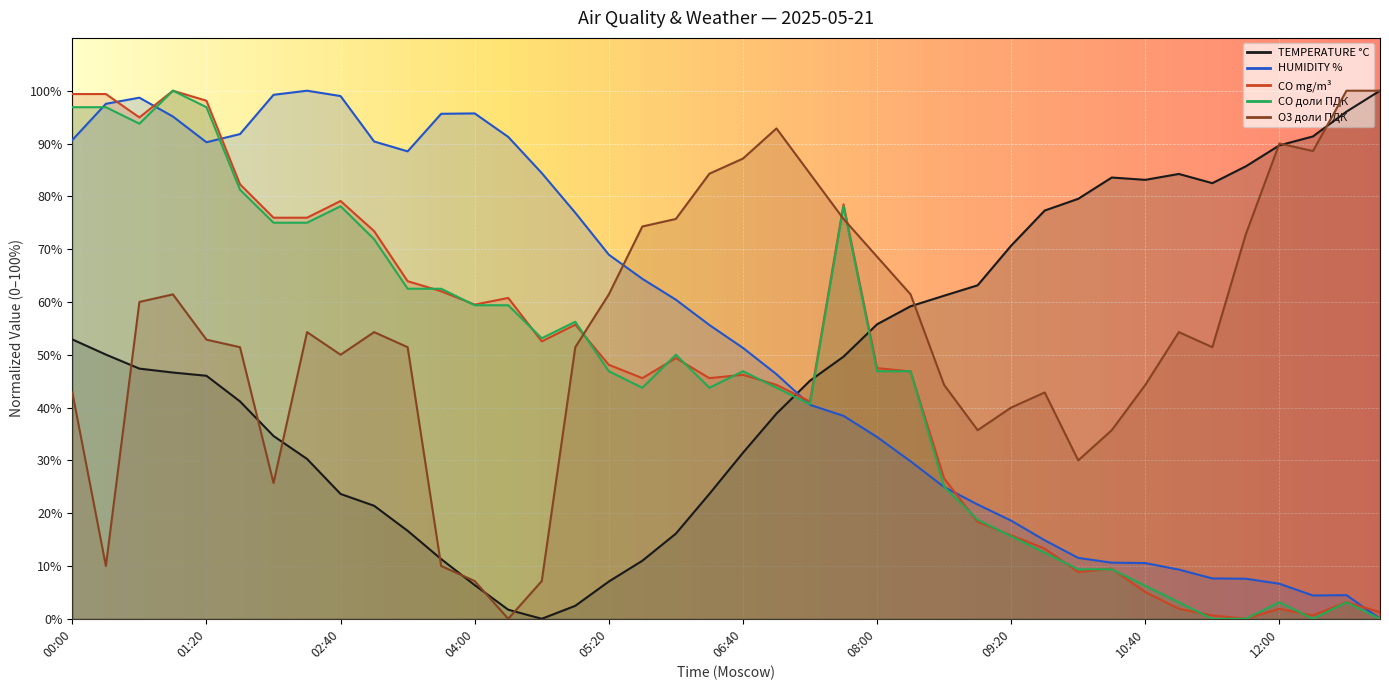

What is the difference between the maximum and minimum values in the HUMIDITY % series?

100.0